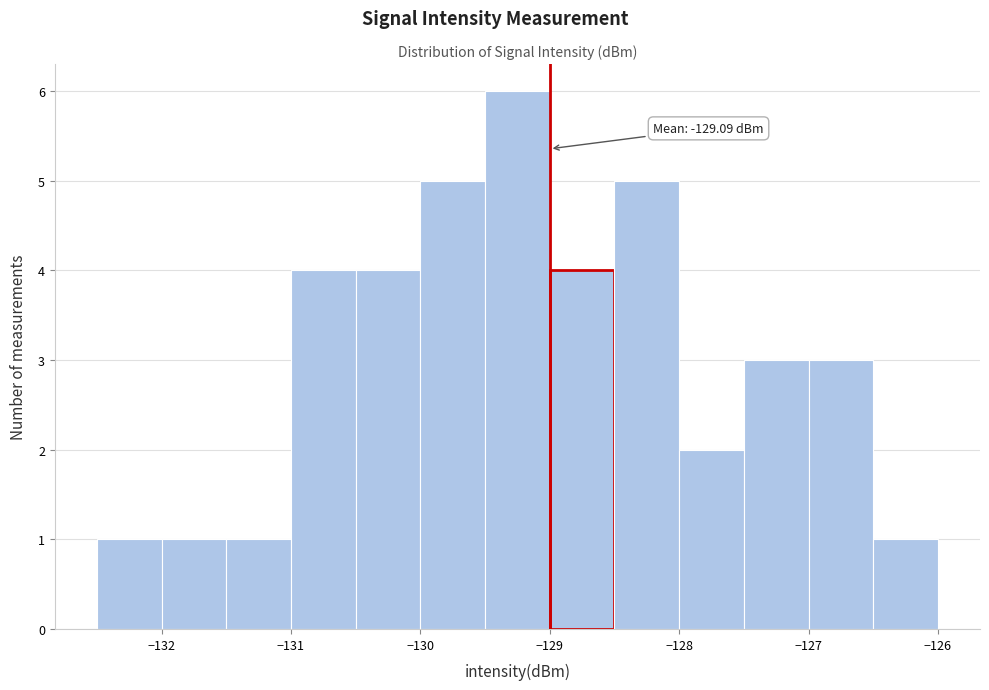

Over which range of the x-axis is the bar tallest?

-129.5 to -129.0